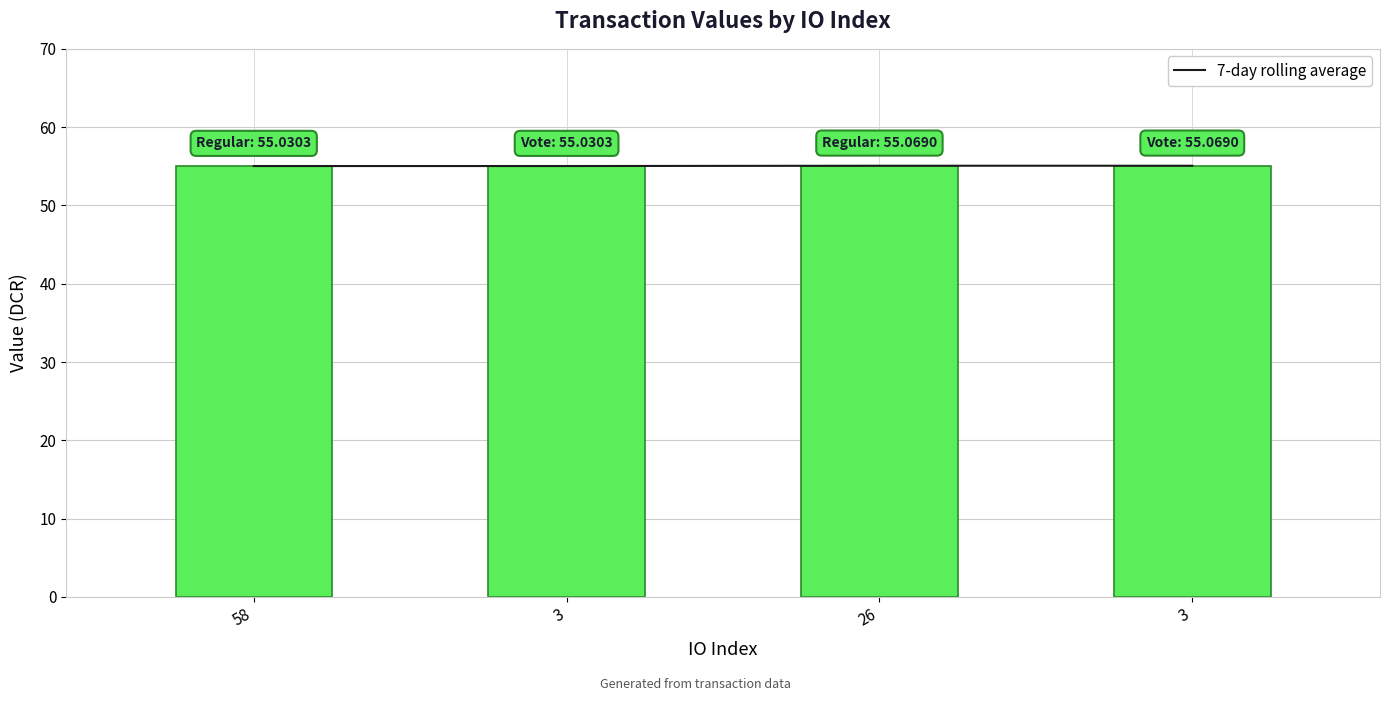

Reading left to right, what are all the values shown in this chart?

7-day rolling average: 58=55.0	3=55.0	26=55.1	3=55.1
value: 58=55.0	3=55.0	26=55.1	3=55.1